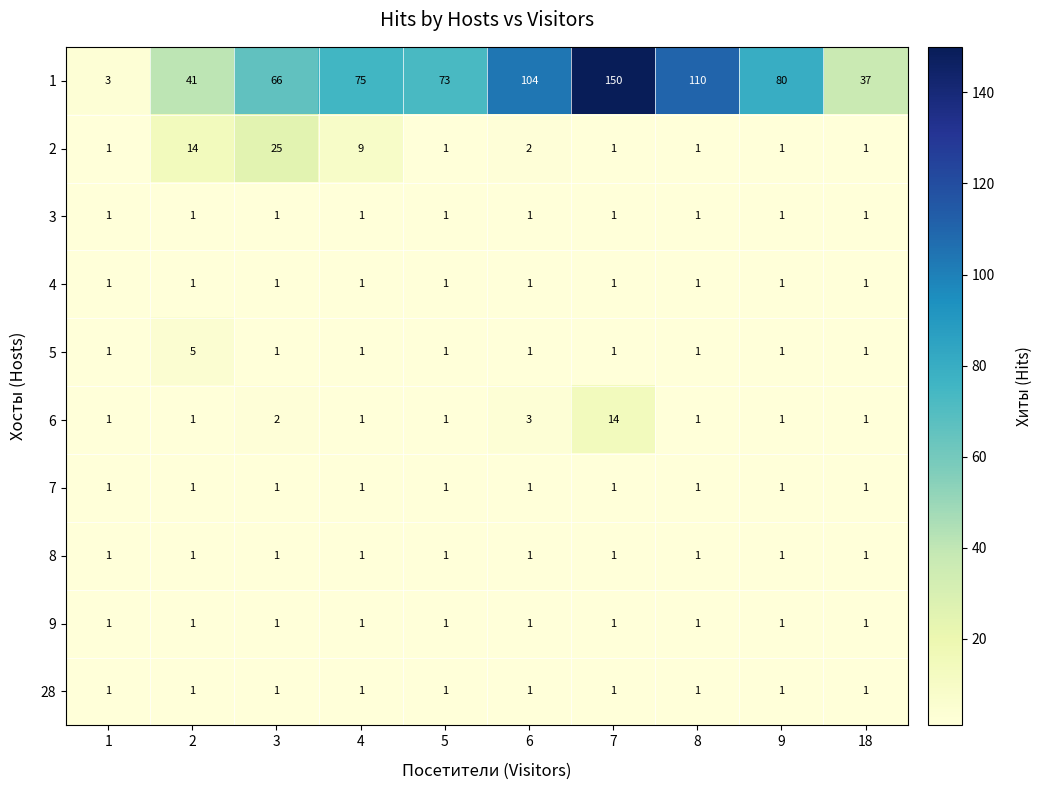

Which series has the largest total across all categories?

1